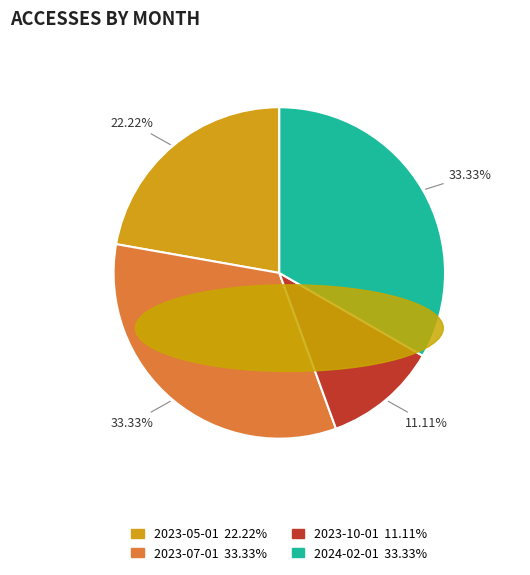

What is the ratio of the value at 2023-10-01 to the value at 2023-05-01?

0.5